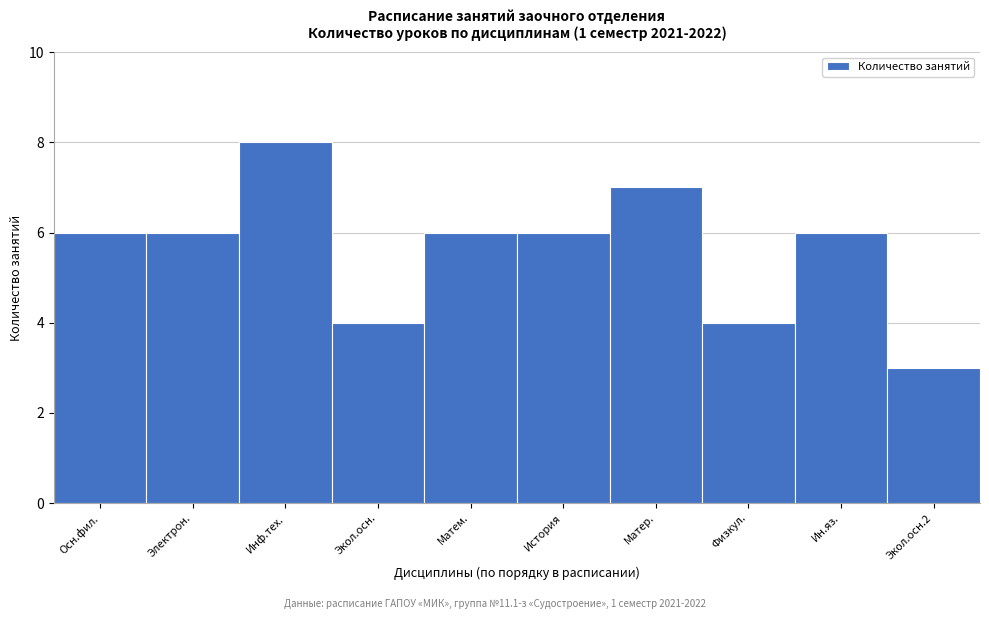

Reading left to right, extract all data points from this chart.

6	6	8	4	6	6	7	4	6	3